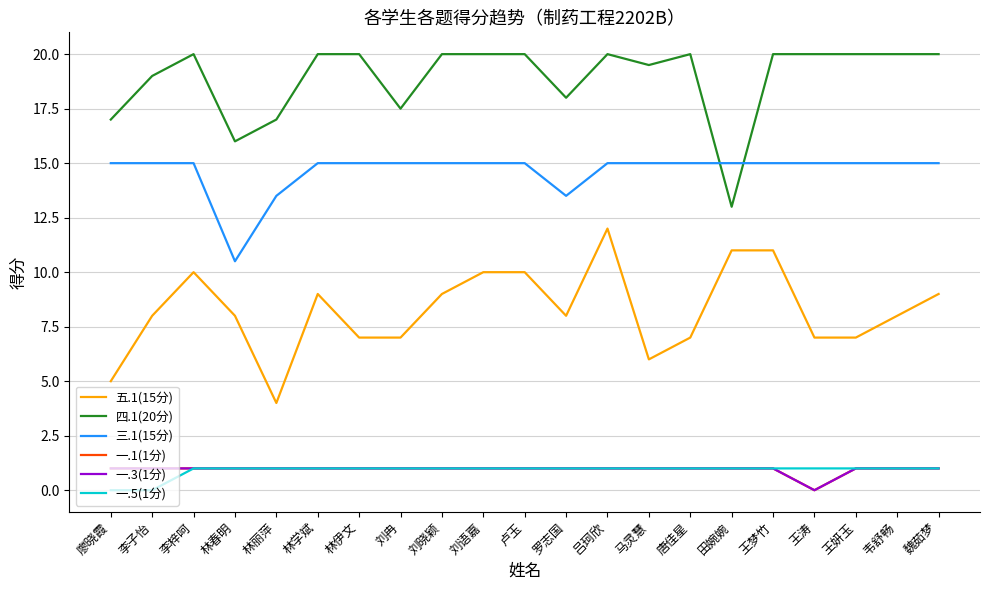

What value does the 一.5(1分) series have at 王梦竹?

1.0